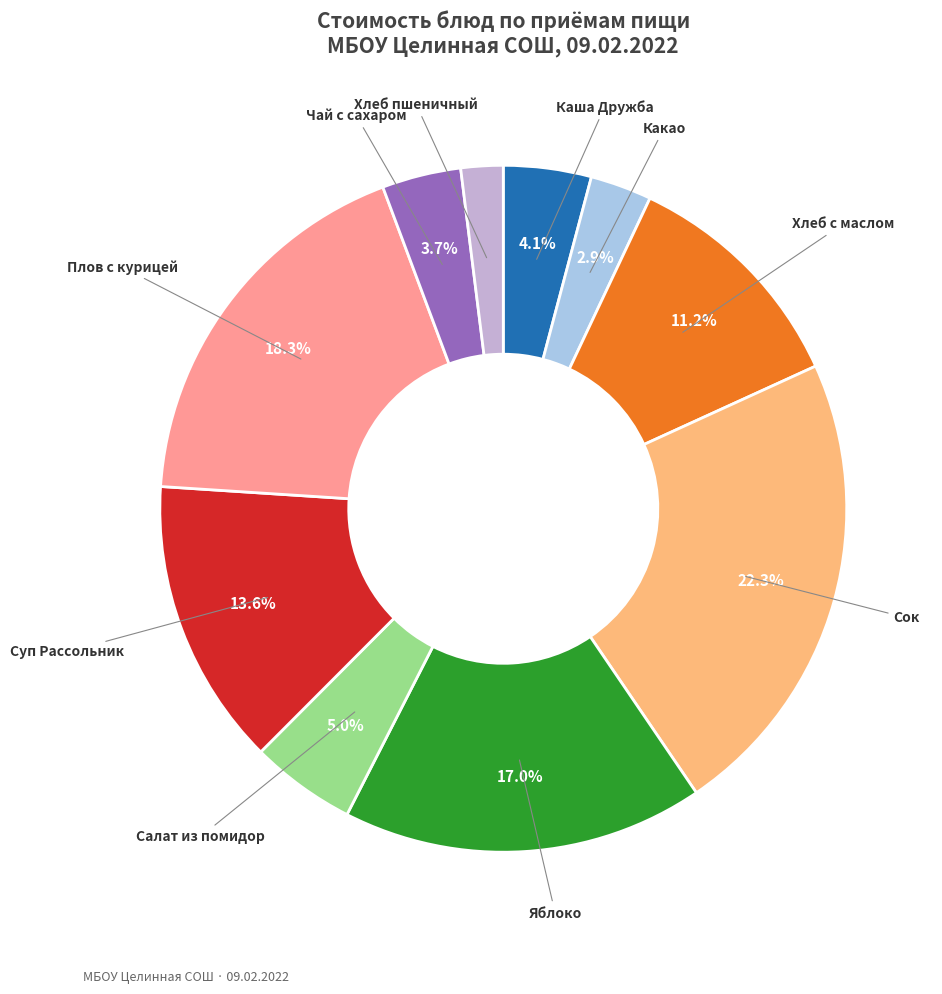

To the nearest percent, what percentage of the pie is Каша Дружба?

4%